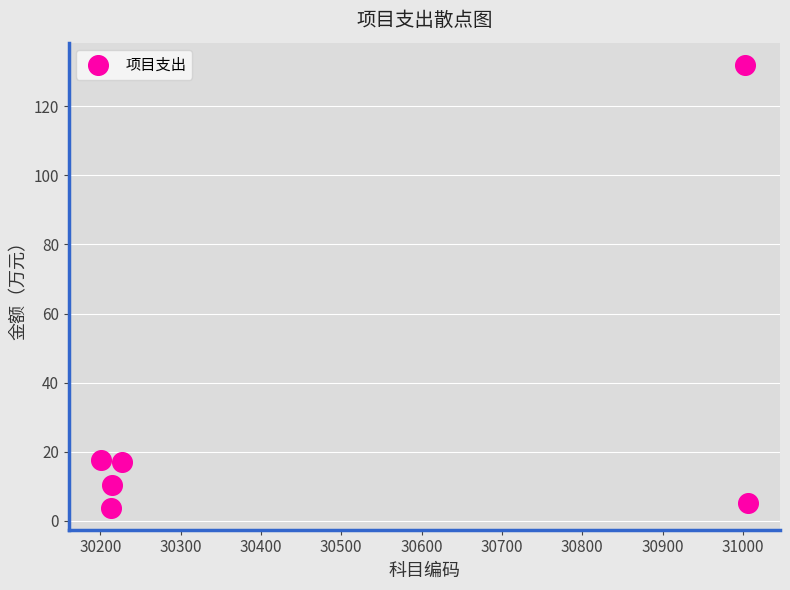

What is the range of Y values (max minus min)?

128.3